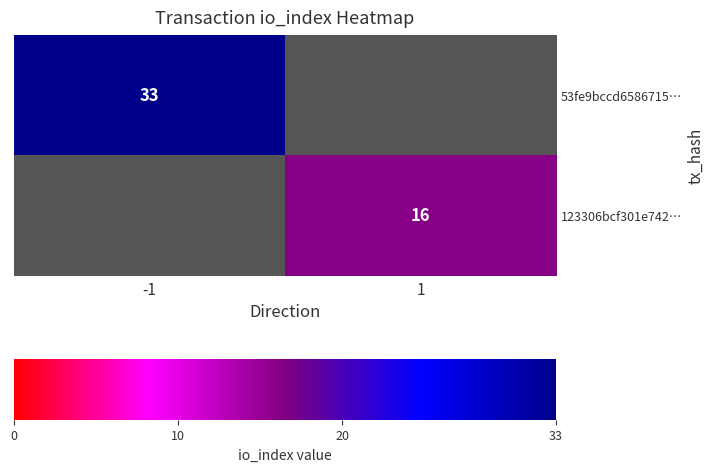

True or false: 53fe9bccd6586715… has a value of 12 at -1.

False